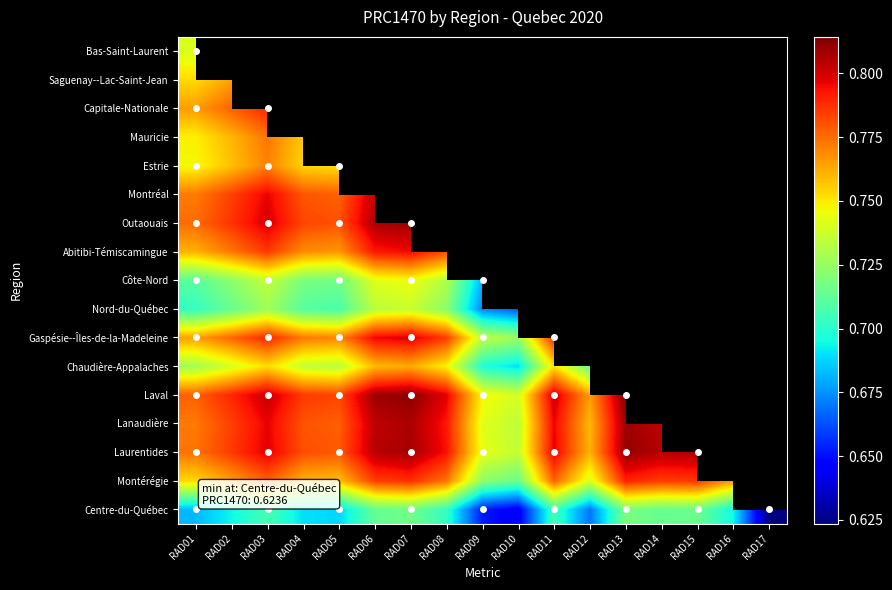

At which category is the sum across all series the highest?

RAD01